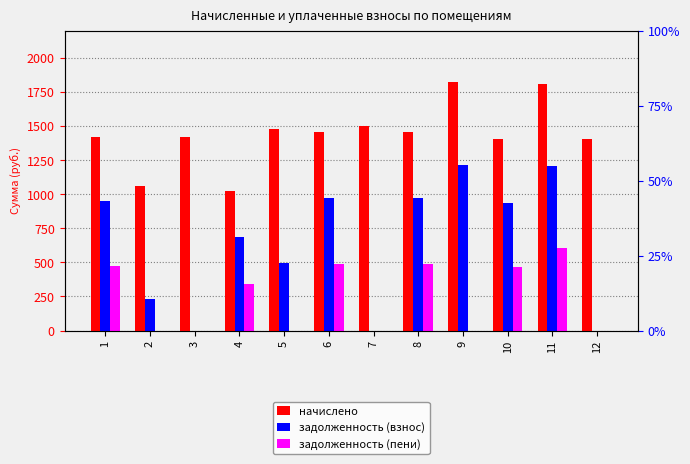

Rank the series by their maximum value, from highest to lowest.

начислено, задолженность (взнос), задолженность (пени)